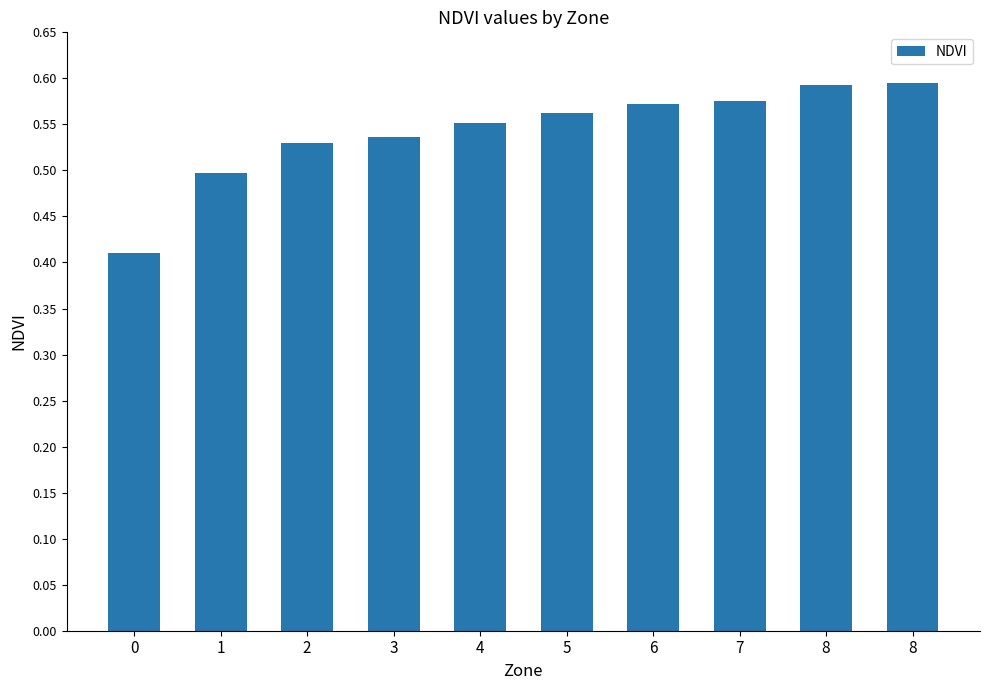

Are the bars grouped side by side (vs. stacked)?

No